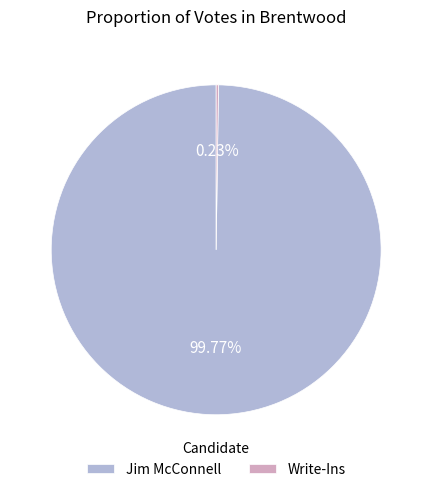

Which category accounts for the majority?

Jim McConnell